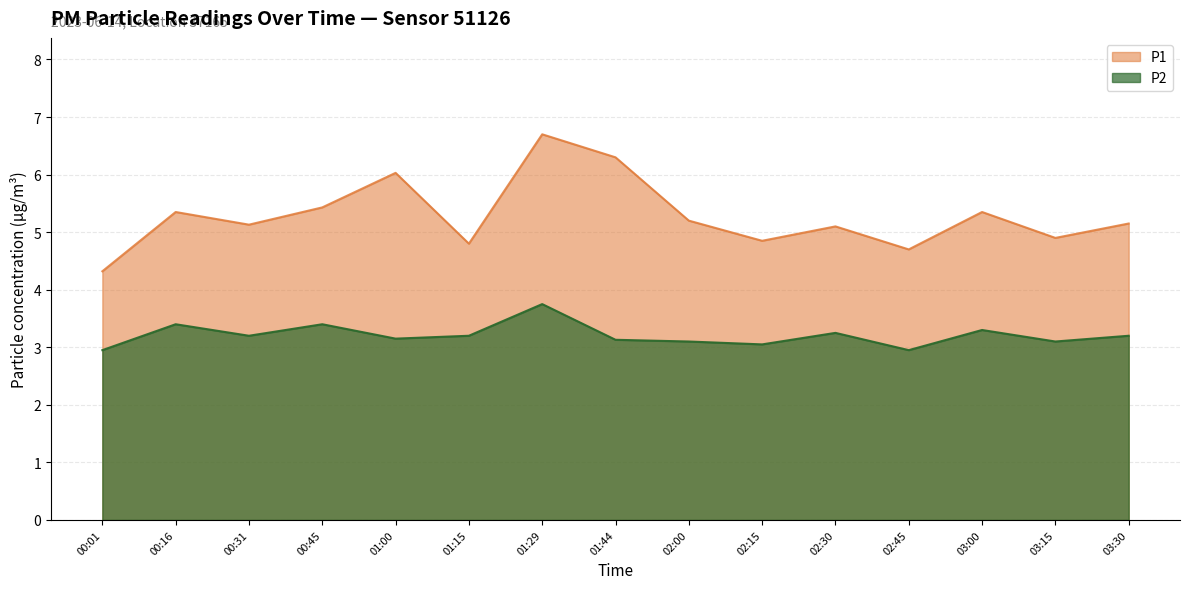

Which series has the largest range (max minus min)?

P1